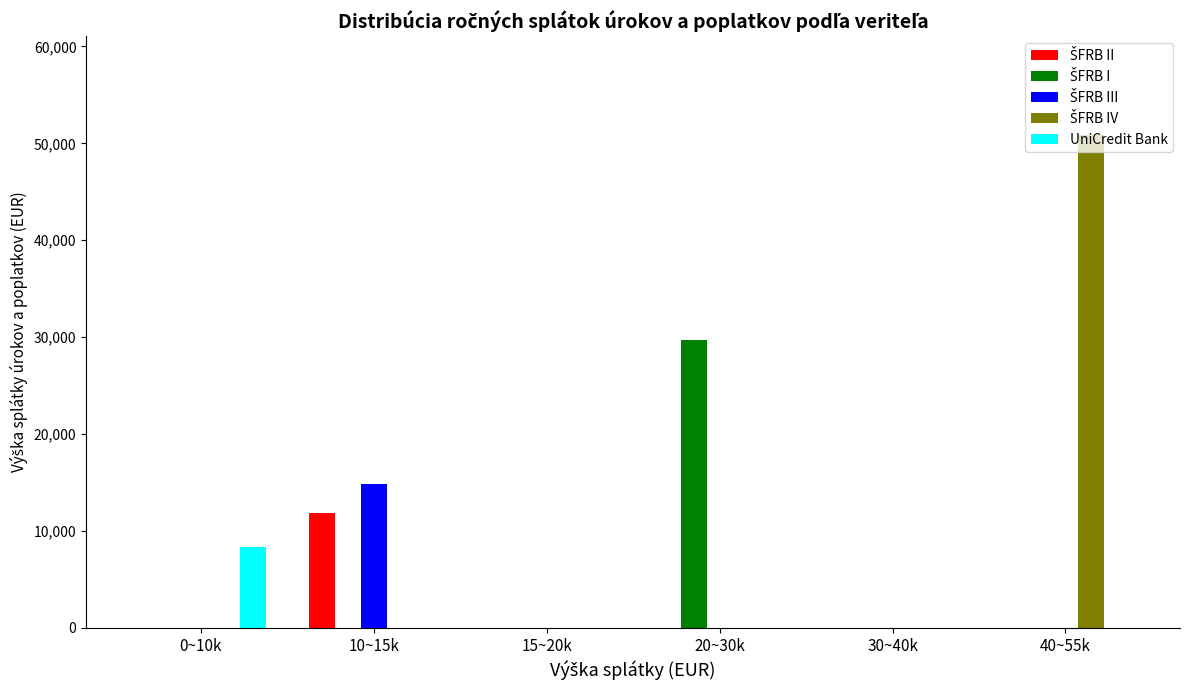

Which label corresponds to the largest value in the chart?

40~55k